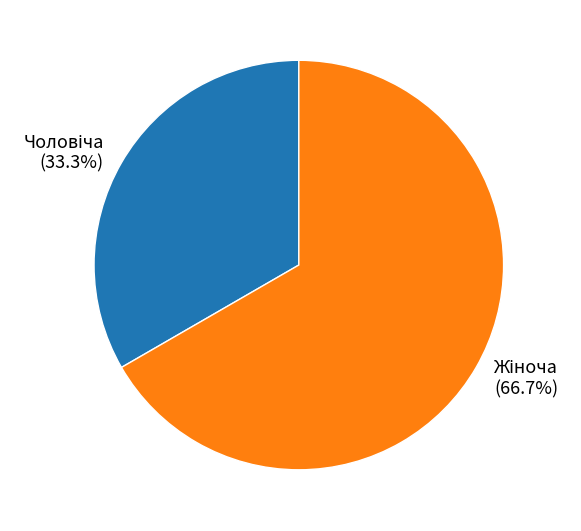

Is there any slice that represents more than half of the pie?

Yes